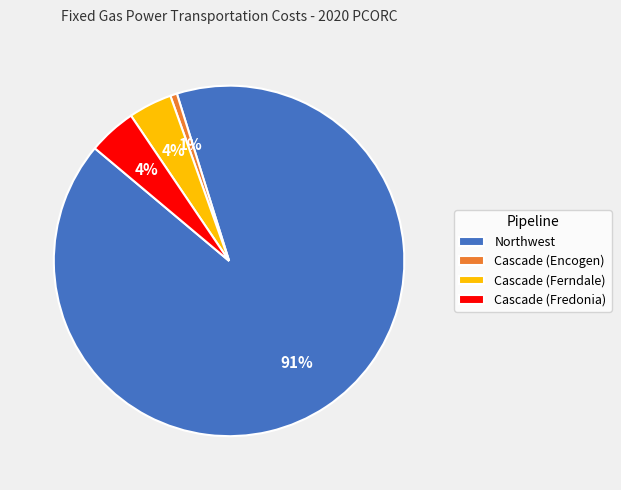

To the nearest percent, what is the difference between the largest and smallest slice percentages?

90%